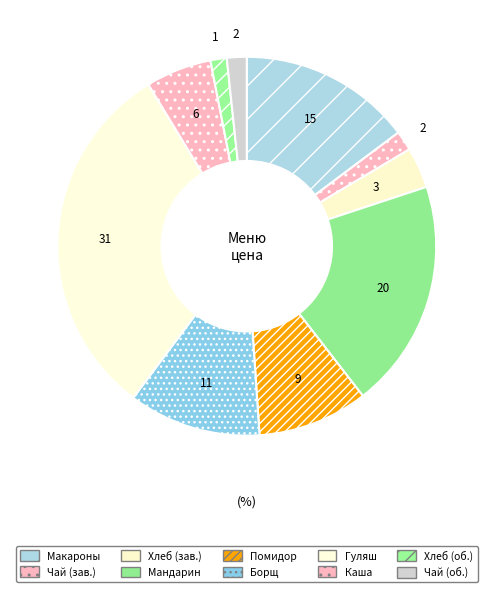

Count the number of slices in the pie.

10